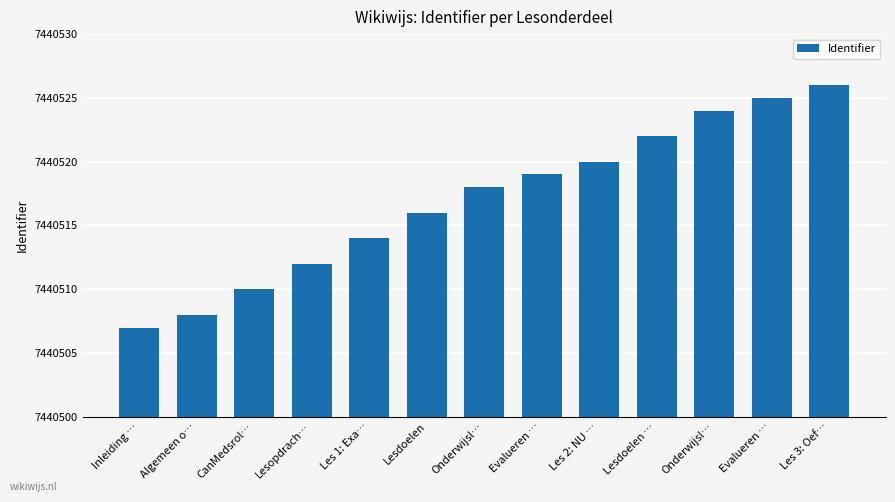

Count the number of categories in the chart.

13